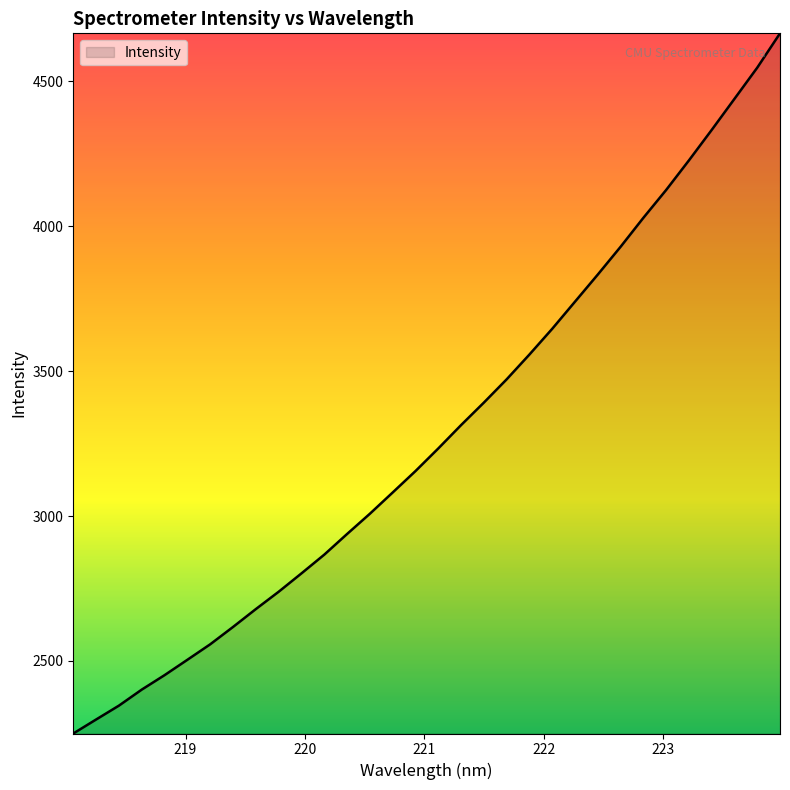

What is the maximum value shown in the chart?

4666.2